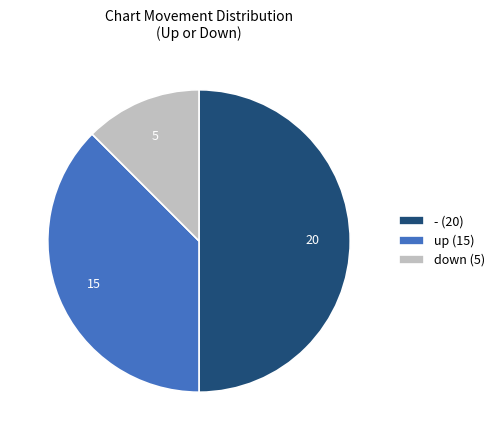

Rank the categories by value from lowest to highest.

down, up, -